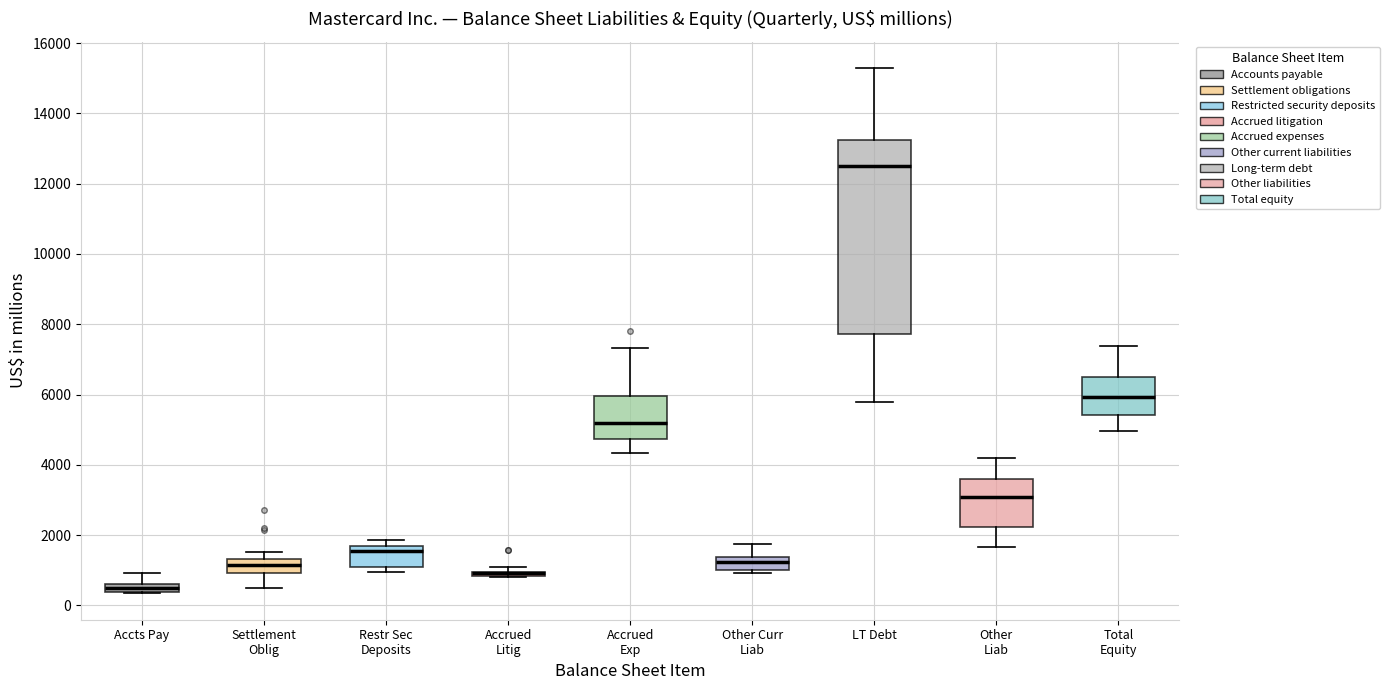

Where is the upper edge of the box for Settlement Oblig on the y-axis? The values are not printed on the chart, so give them approximately, as read against the axis.

1400